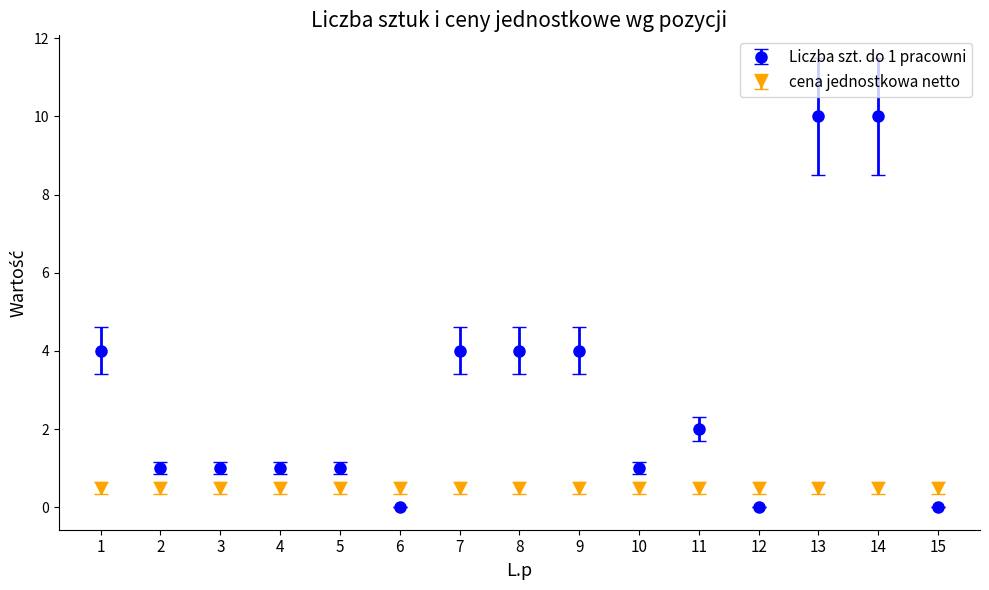

Is this an area chart (filled region under the line)?

No